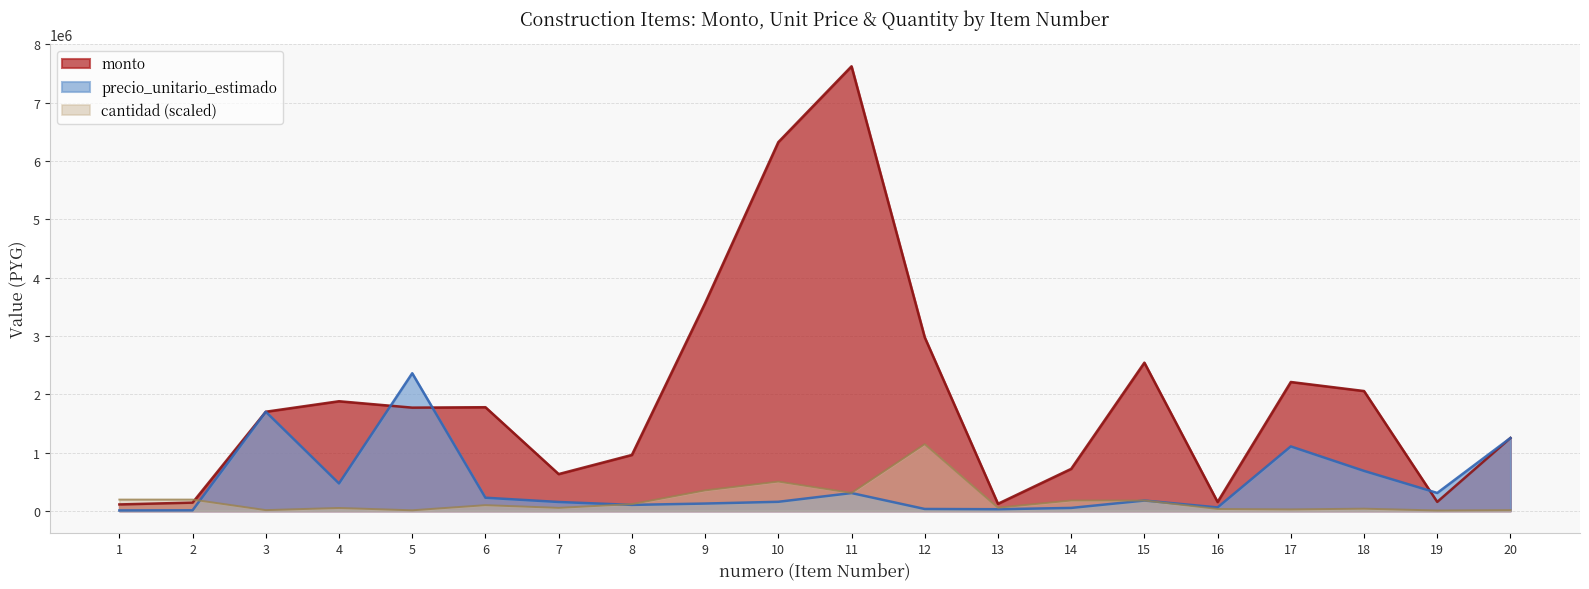

In monto, how many points are lower than both neighbors (excluding endpoints)?

5